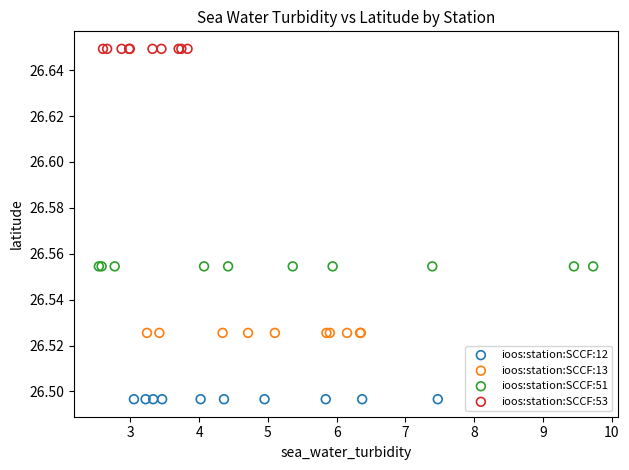

Which series reaches the minimum Y coordinate?

ioos:station:SCCF:12